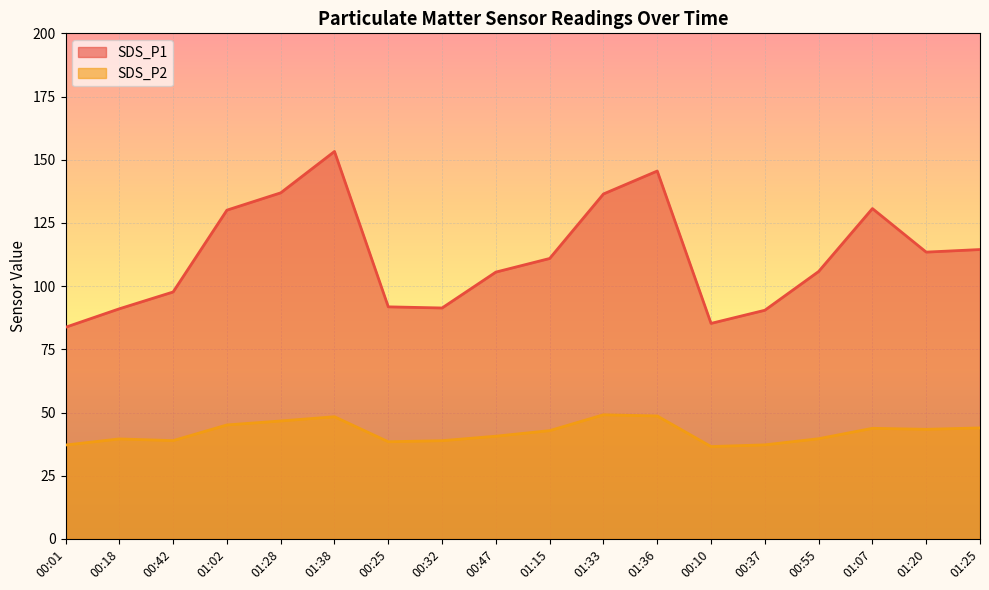

Read the SDS_P1 value at 01:15.

110.9